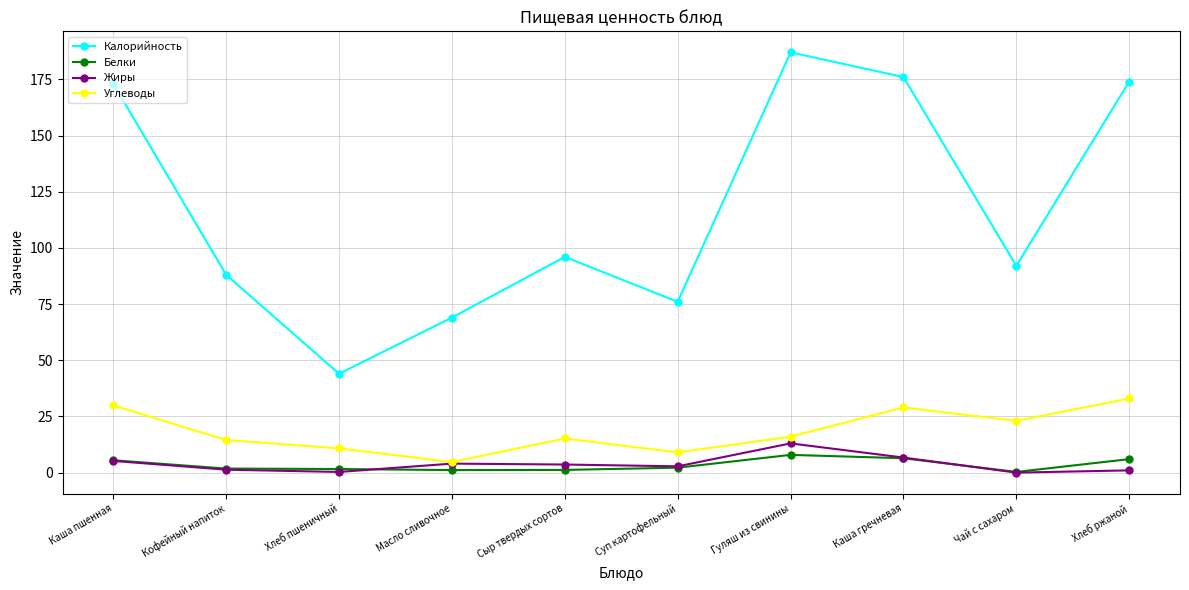

At which category does the chart reach its peak across all series?

Гуляш из свинины